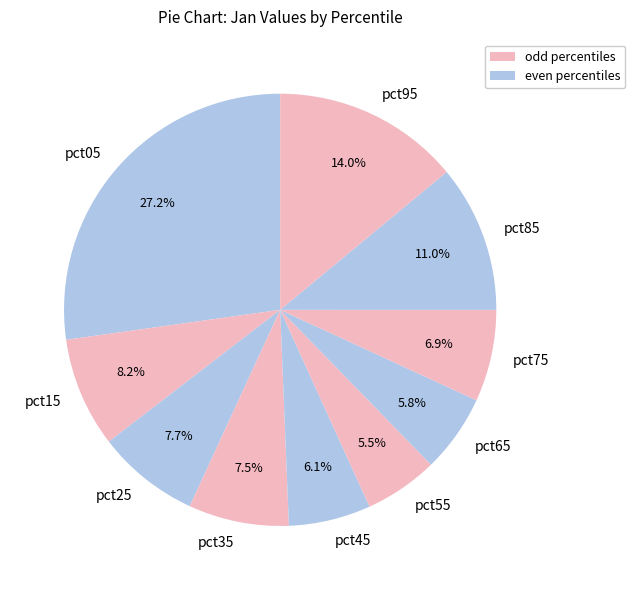

To the nearest percent, what is the difference between the largest and smallest slice percentages?

22%